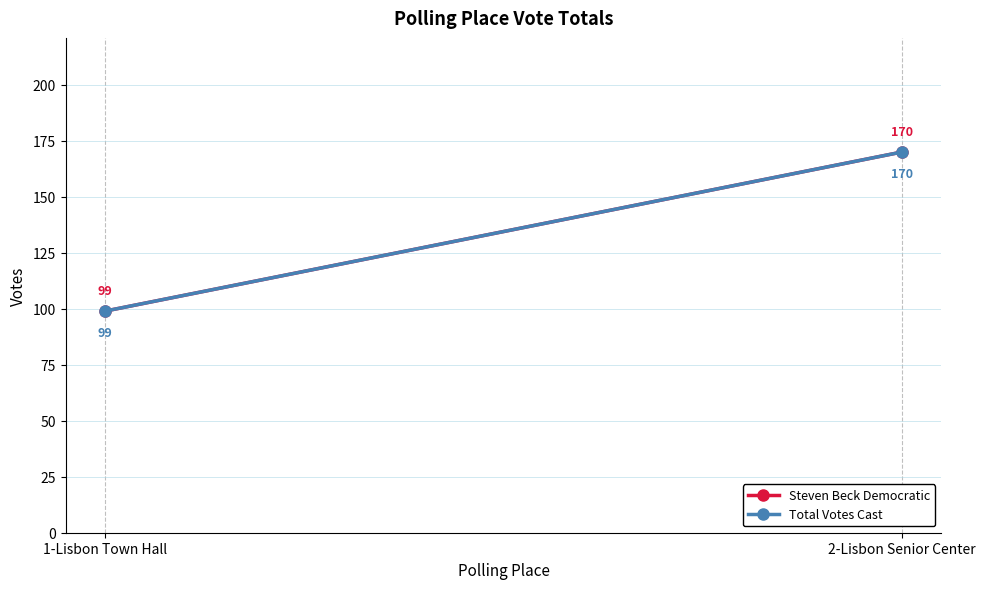

Is it true that Steven Beck Democratic equals 99 at 1-Lisbon Town Hall?

True